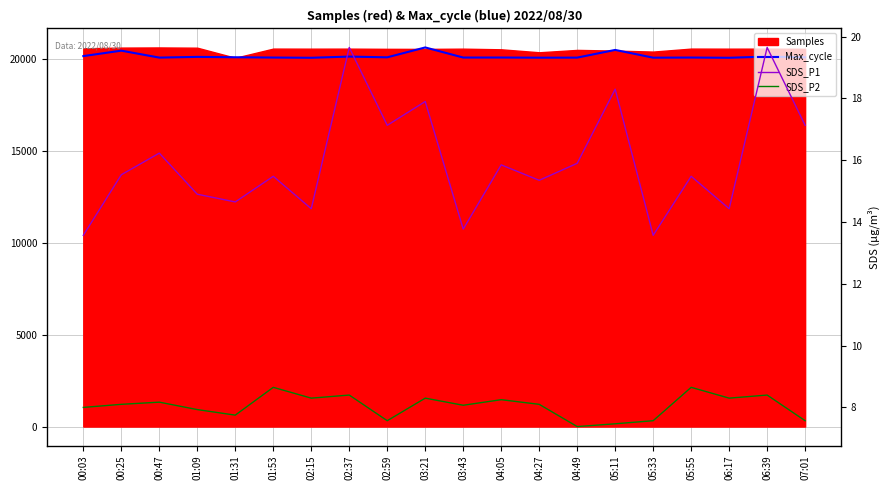

The SDS_P2 series shows 8.4 at 02:37. True or false?

True